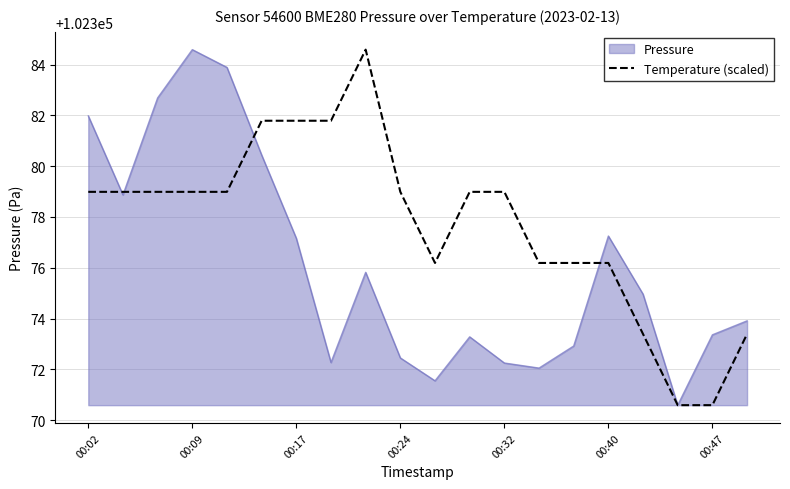

Rank the series by their average value, from lowest to highest.

Pressure, Temperature (scaled)